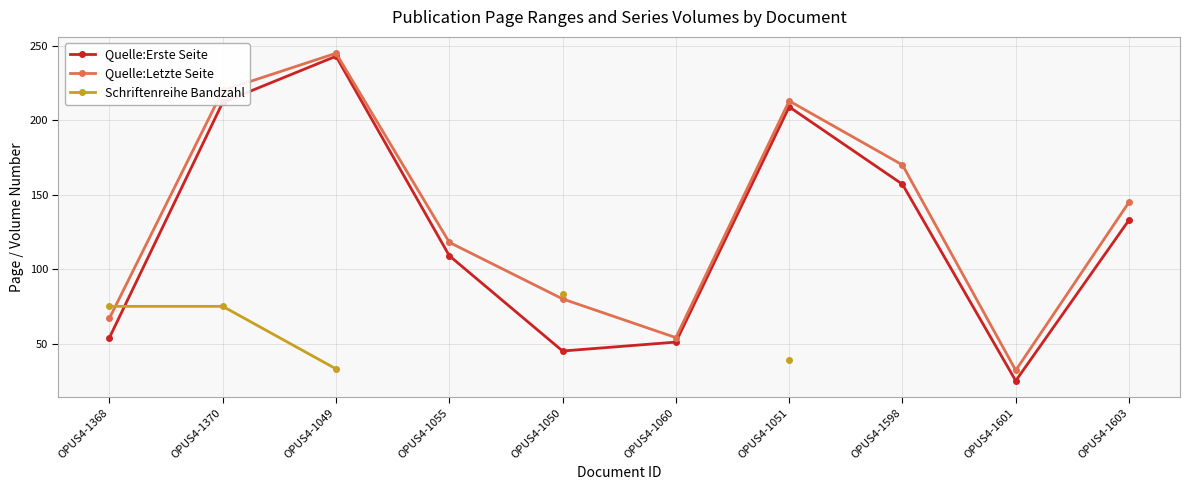

In Quelle:Letzte Seite, how many points are higher than both neighbors (excluding endpoints)?

2